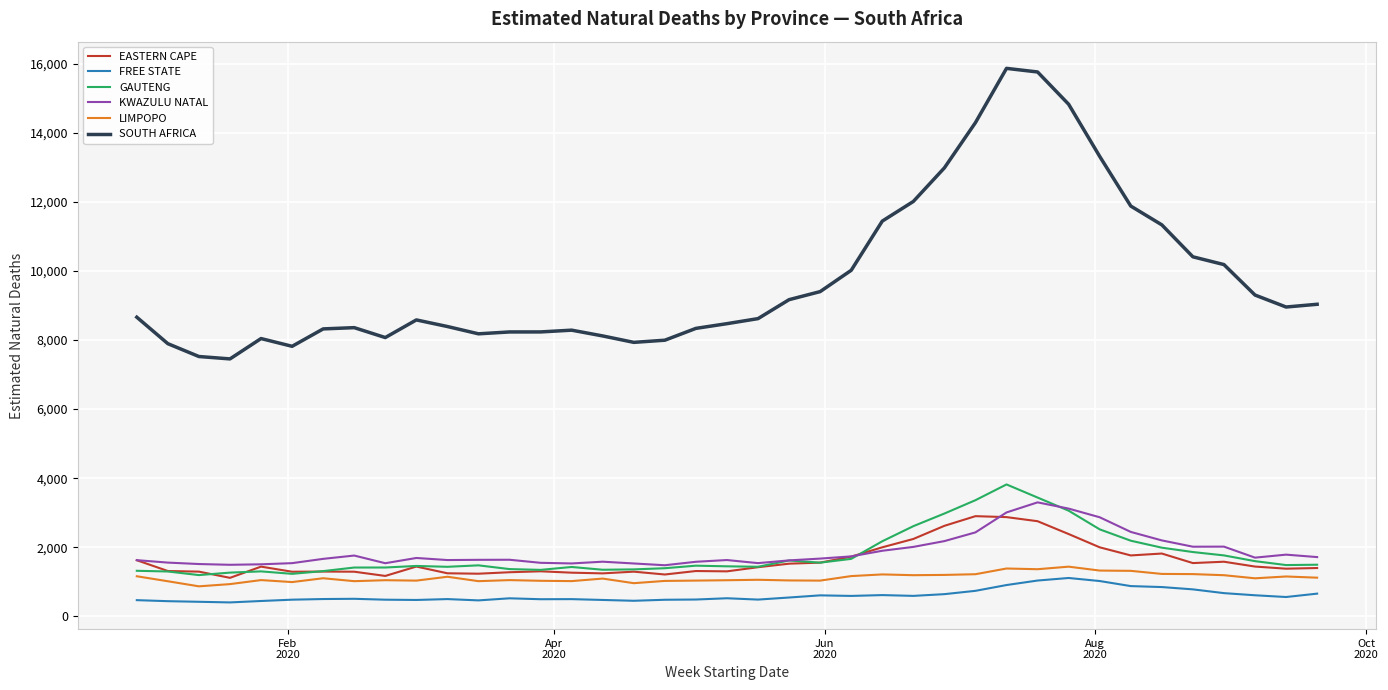

What is the highest value of the SOUTH AFRICA series?

15865.3